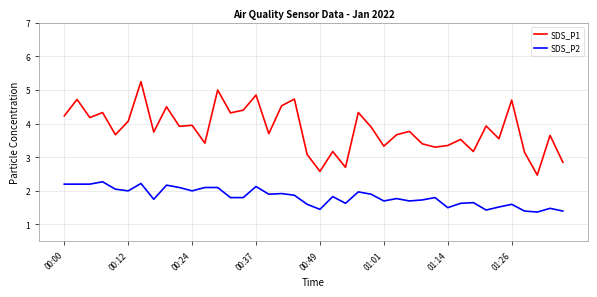

What is the sum of all SDS_P1 values?

153.1